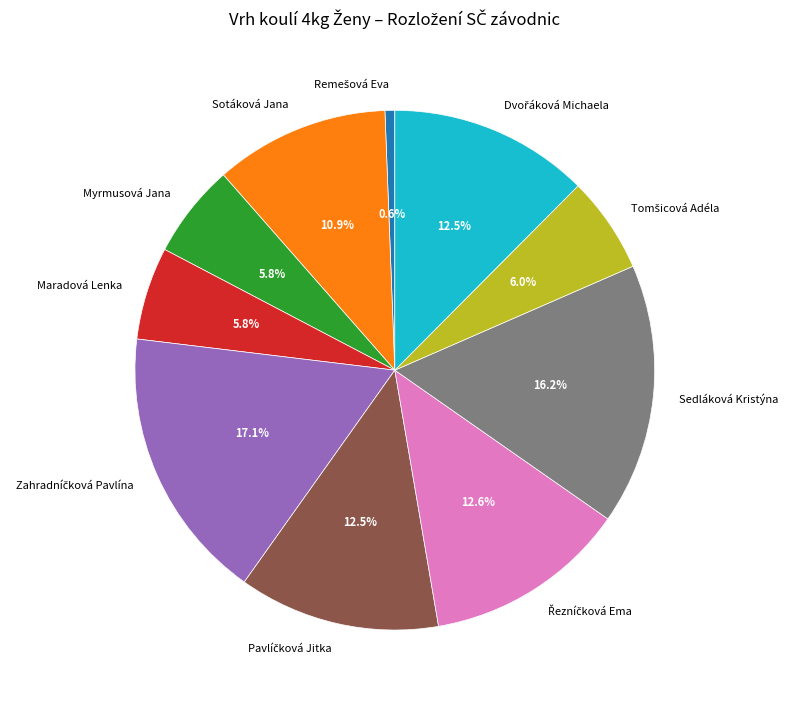

How many slices are in this pie chart?

10